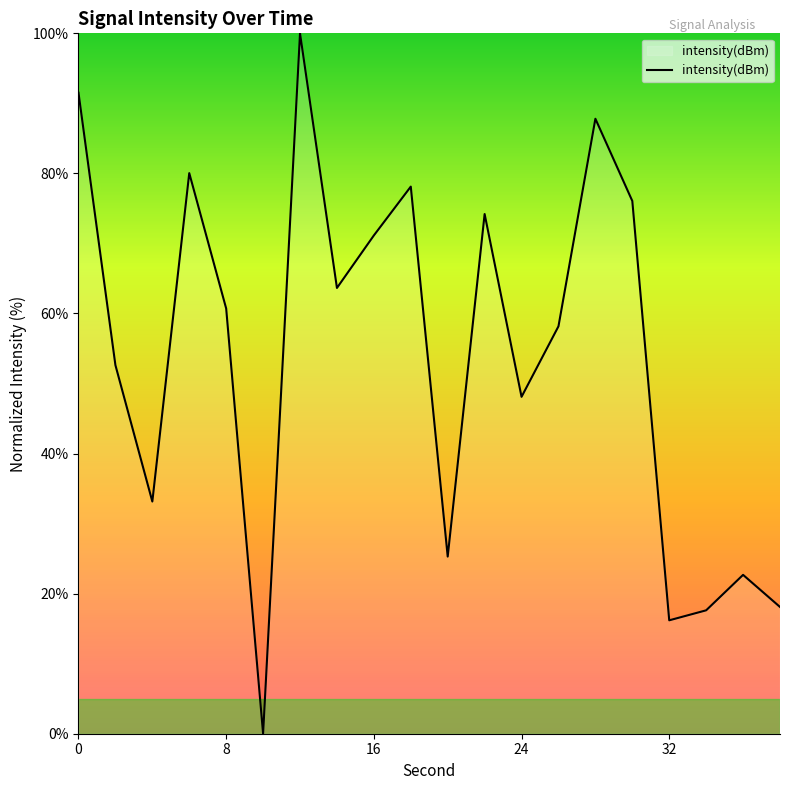

What is the greatest value displayed?

100.0